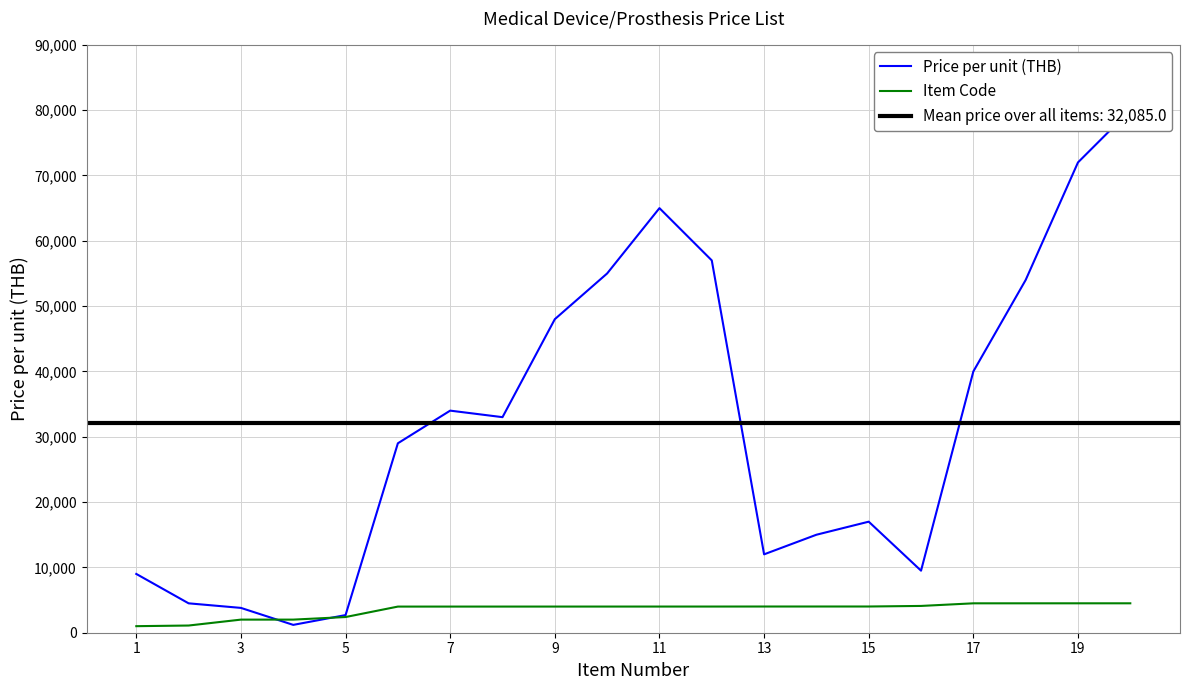

At how many categories does at least one series exceed 9381?

15